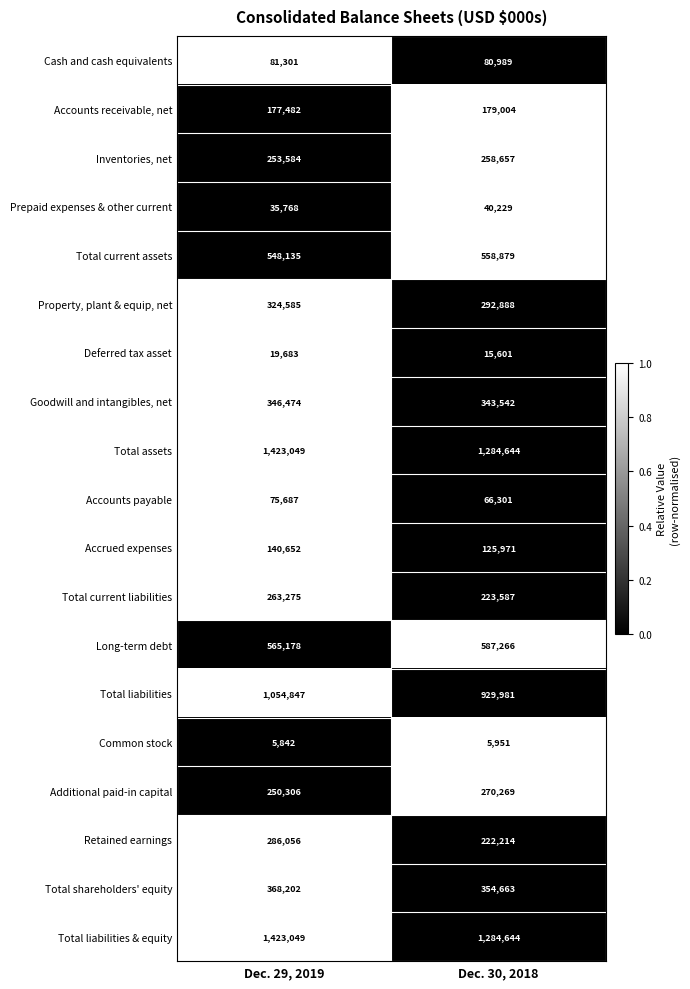

How many distinct data groups are displayed?

19